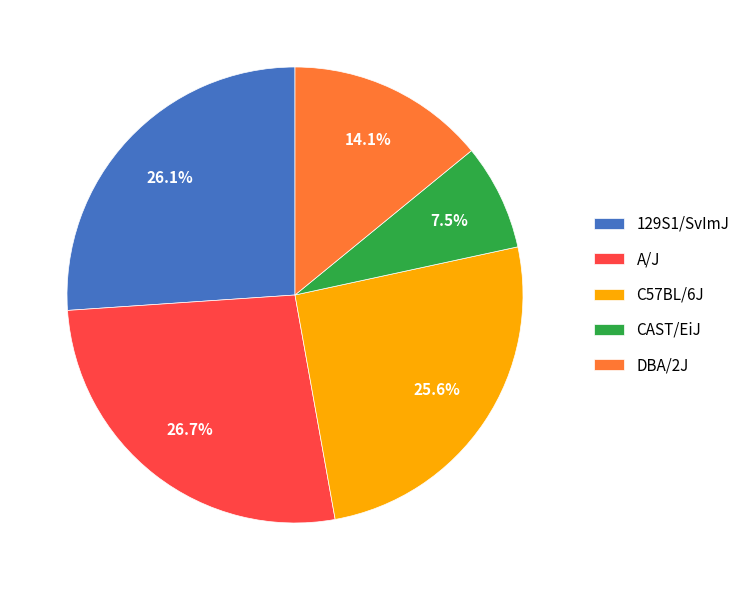

How many segments does this pie chart have?

5